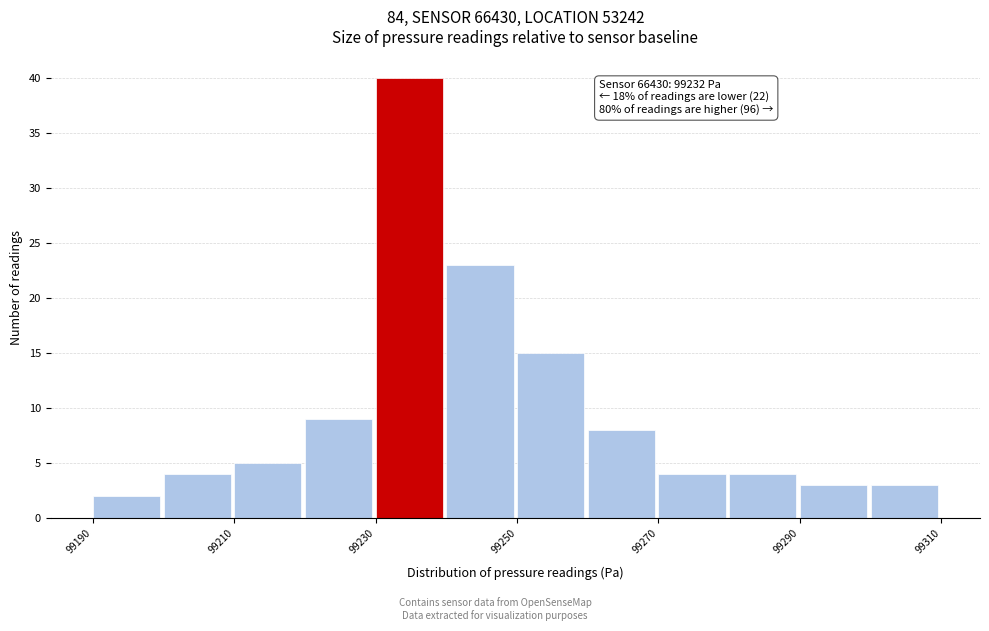

Over which range of the x-axis is the bar tallest?

99230 to 99240